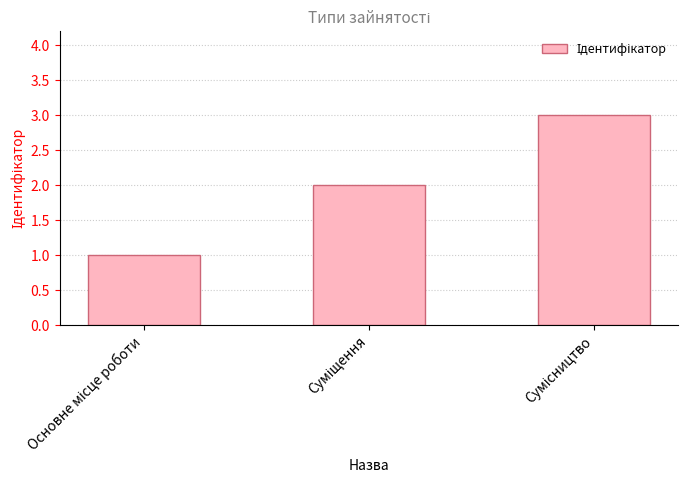

Count the values in the range 1 to 3.

3